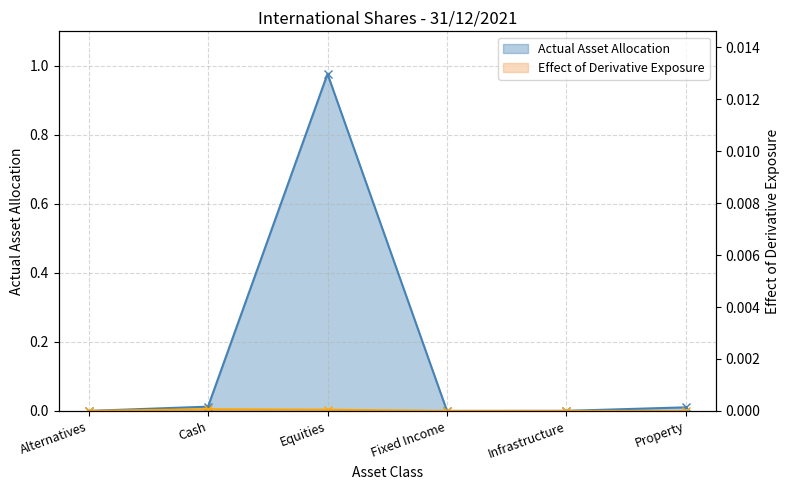

How many values in Effect of Derivative Exposure are above zero?

2